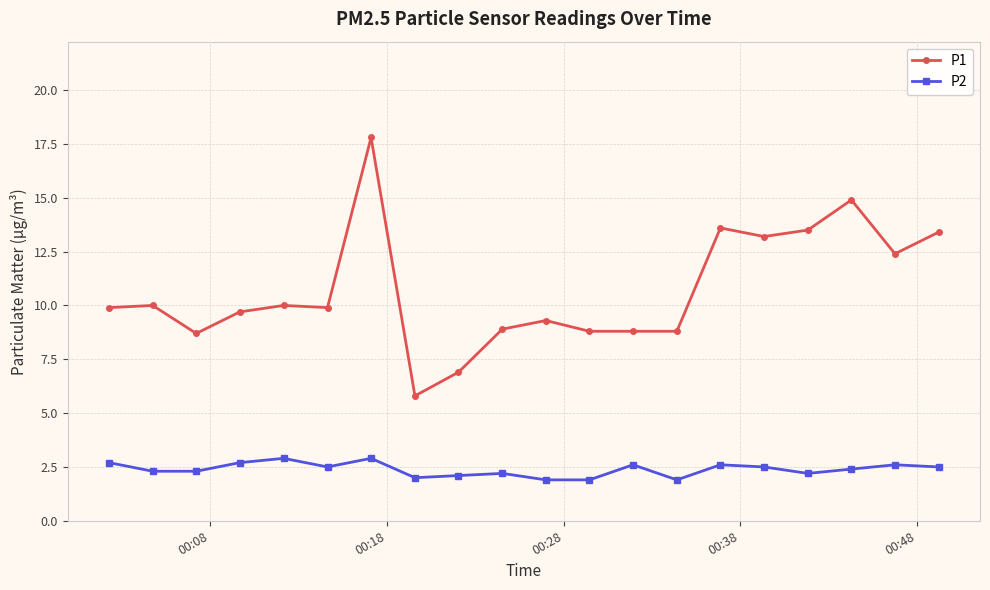

What is the value of the P2 point at the 10th from the left?

2.2